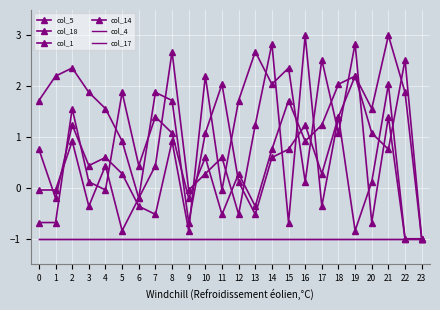

True or false: col_1 and col_4 intersect in this chart.

False